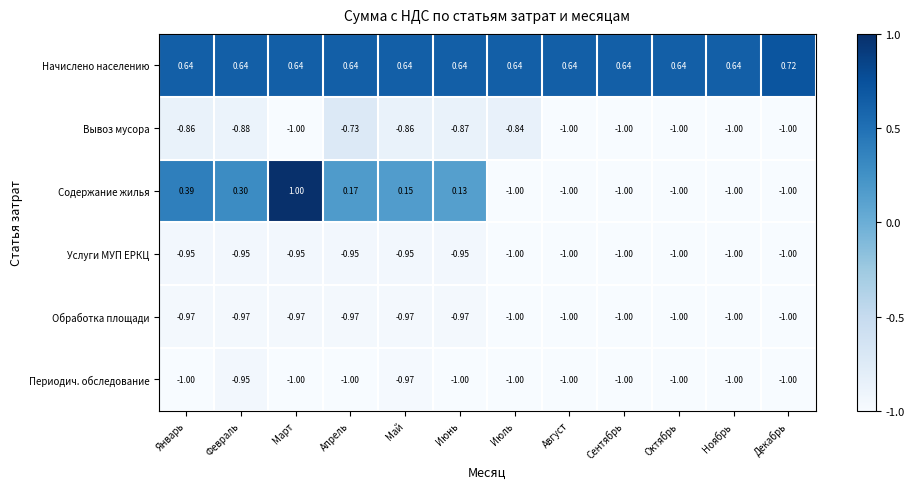

What is the difference between the highest and lowest values at Март?

2.0